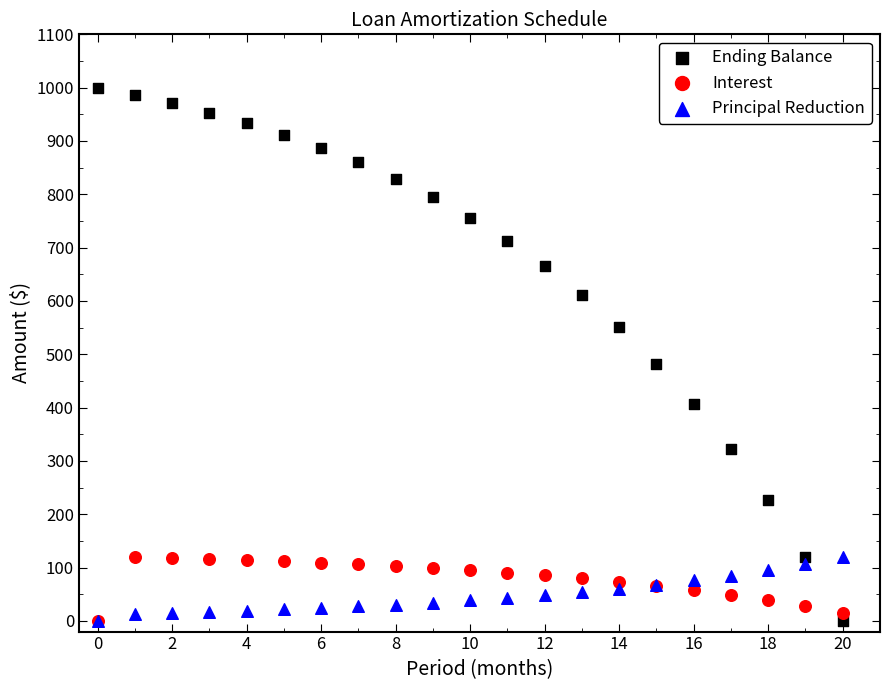

In the Ending Balance series, what Y value is closest to 500?

482.6